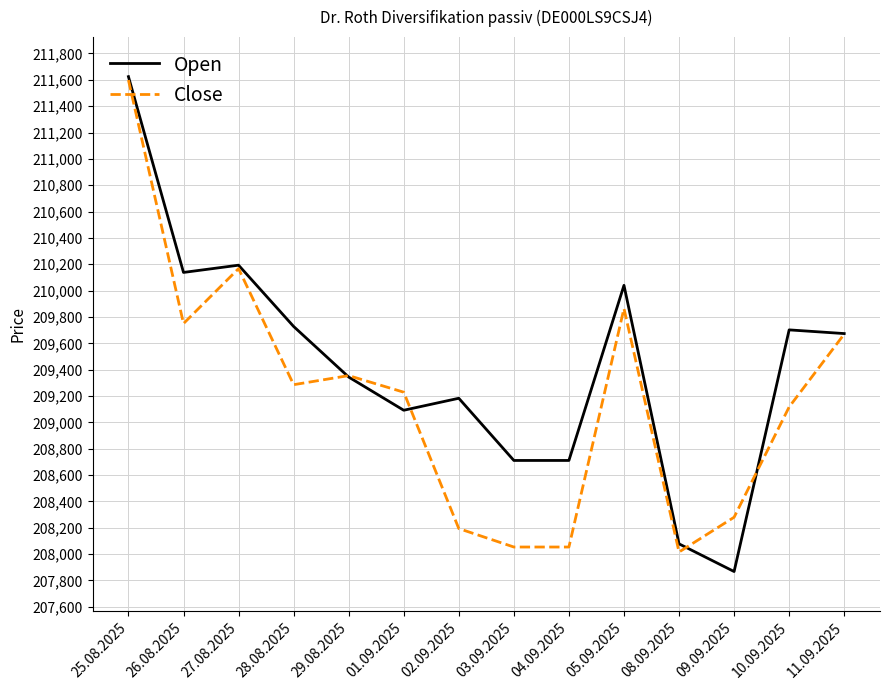

At how many categories does at least one series exceed 208839?

10